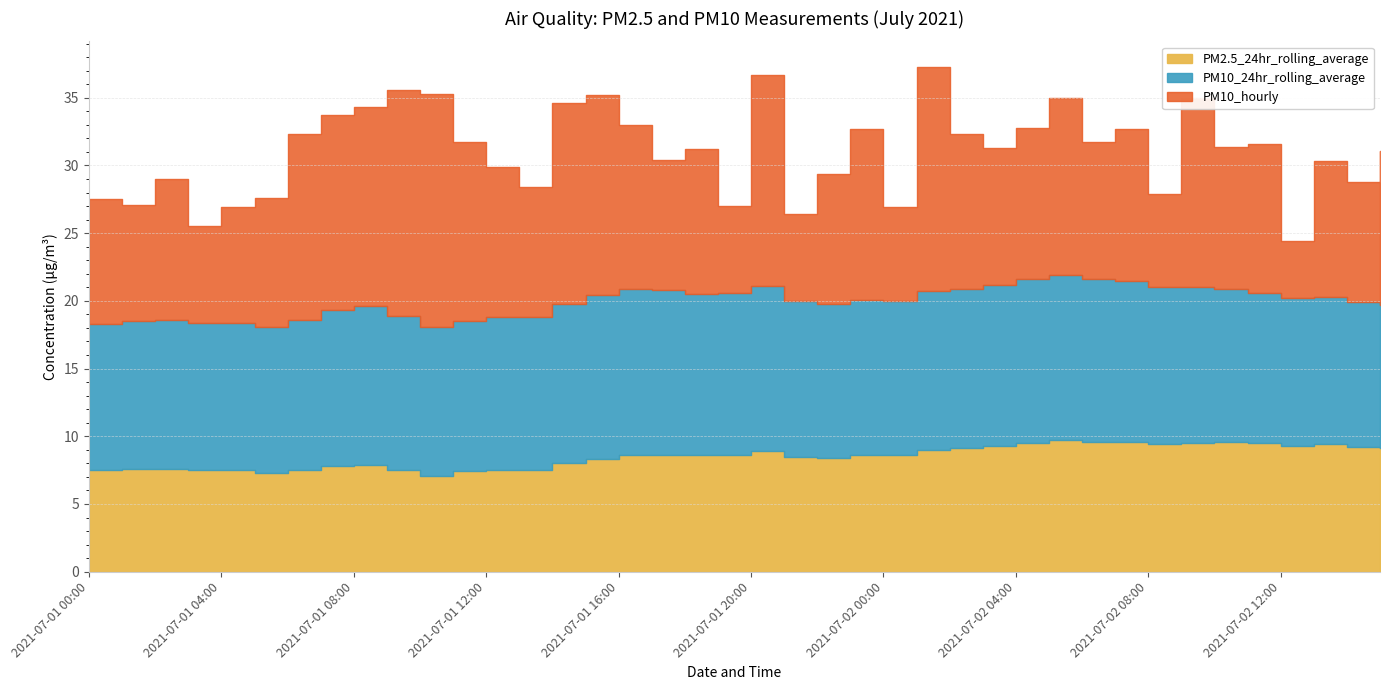

What is the label of the 12th point from the right?

2021-07-02 04:00